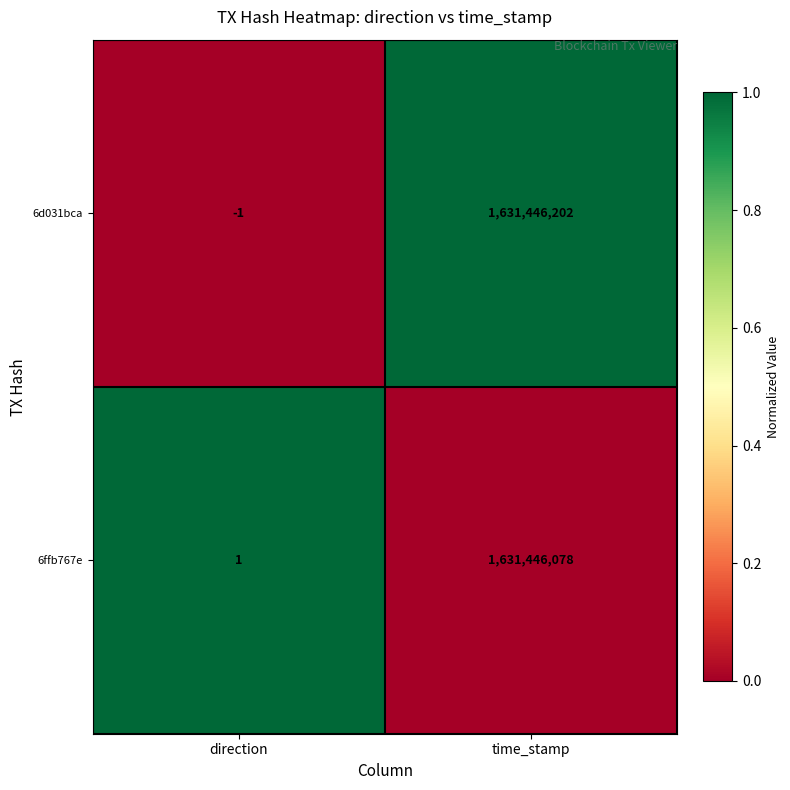

Which series has the widest spread of values?

6d031bca